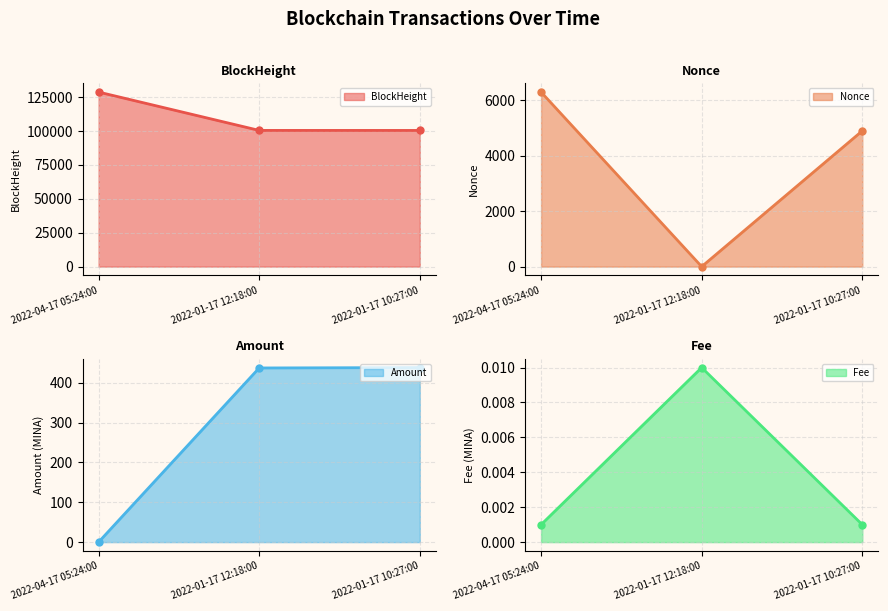

Is it true that Nonce line equals -2623.1 at 2022-01-17 12:18:00?

False